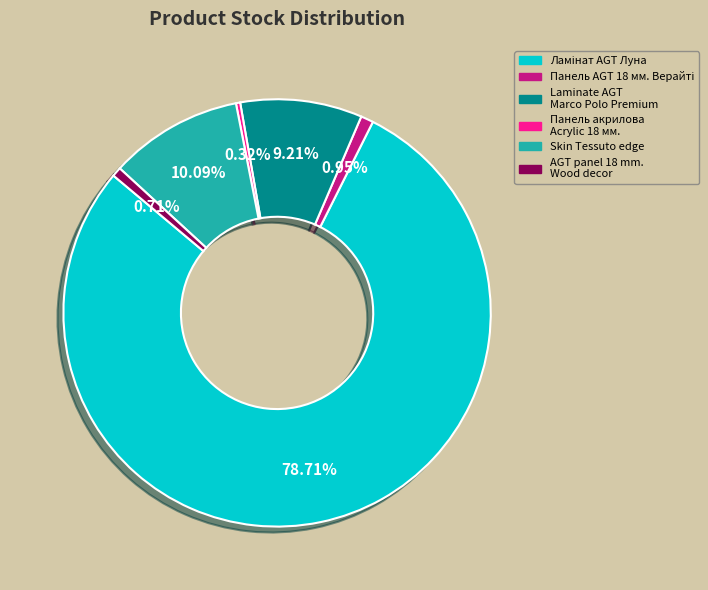

To the nearest percent, what is the difference between the Laminate AGT Marco Polo Premium and Панель акрилова Acrylic 18 мм. slice percentages?

9%